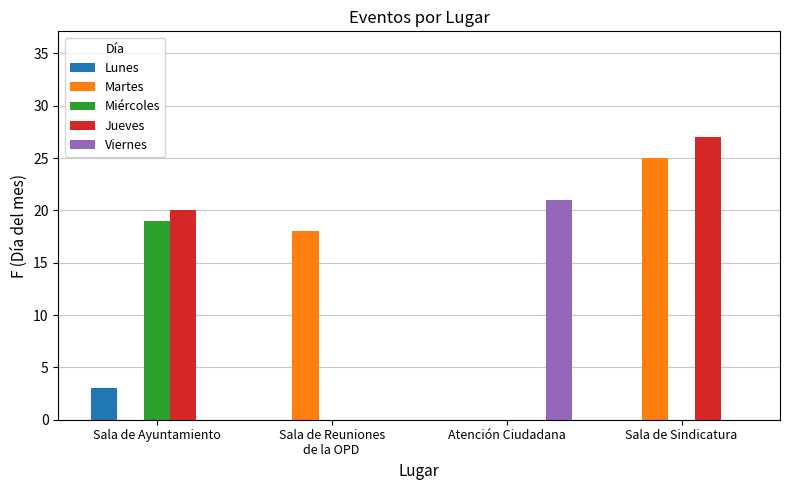

Is it true that Viernes equals 21 at Atención Ciudadana?

True